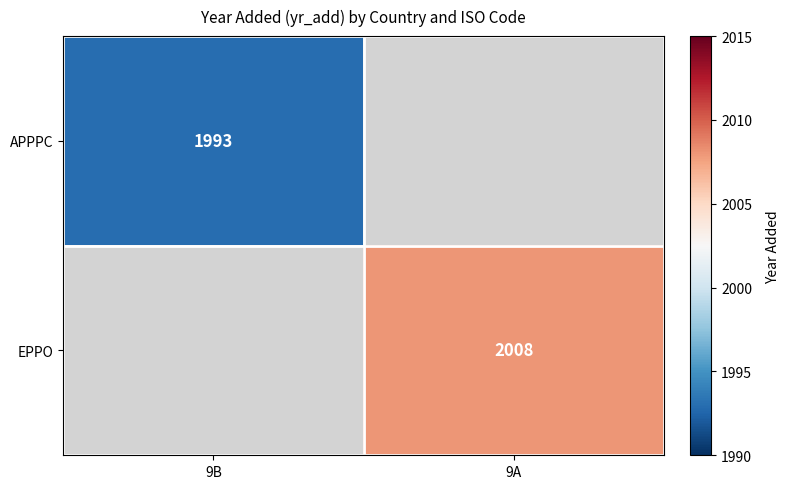

True or false: APPPC has a value of 1993 at 9B.

True